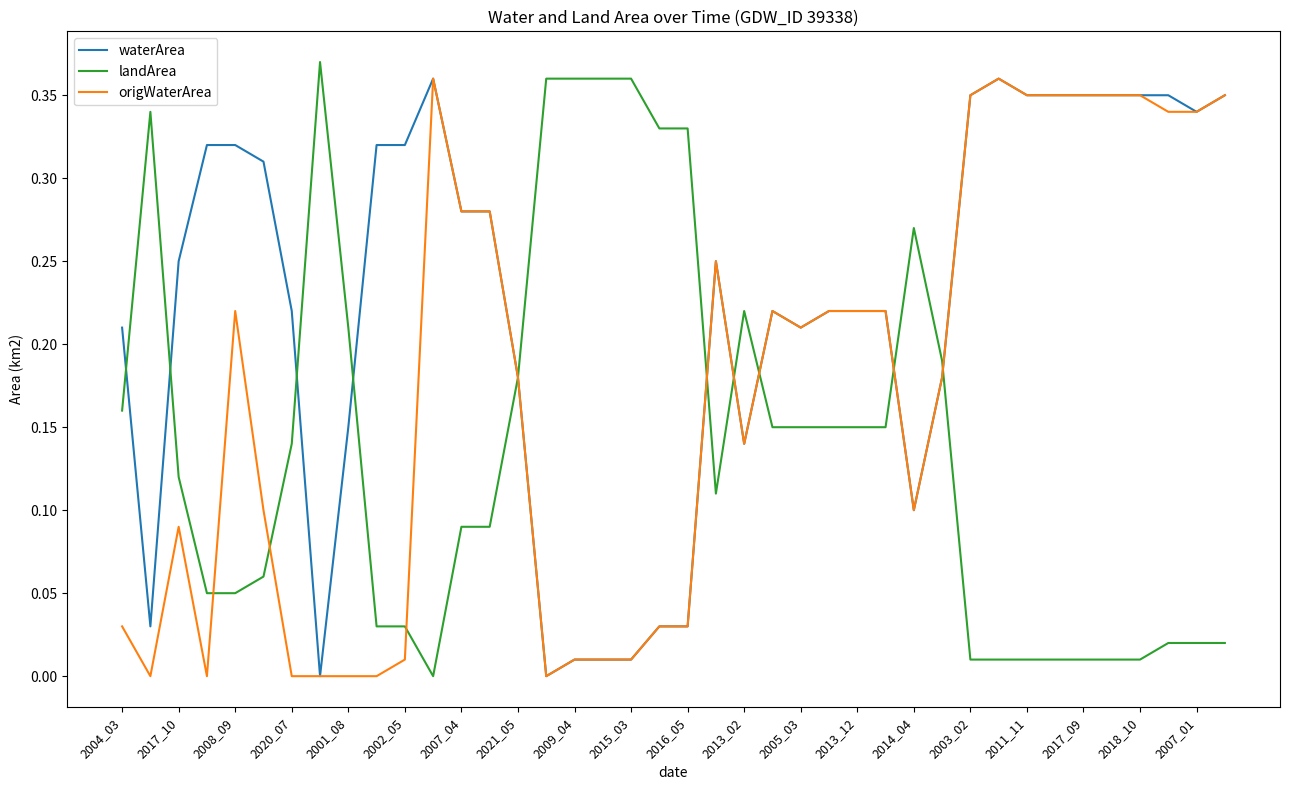

List the series in order of their overall mean, highest first.

waterArea, origWaterArea, landArea